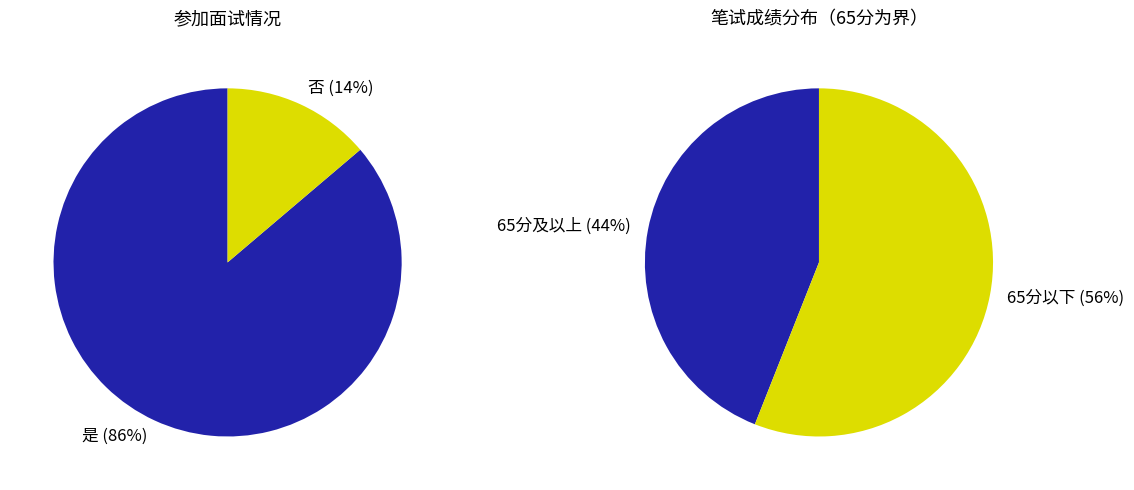

Which series has the widest spread of values?

参加面试人数